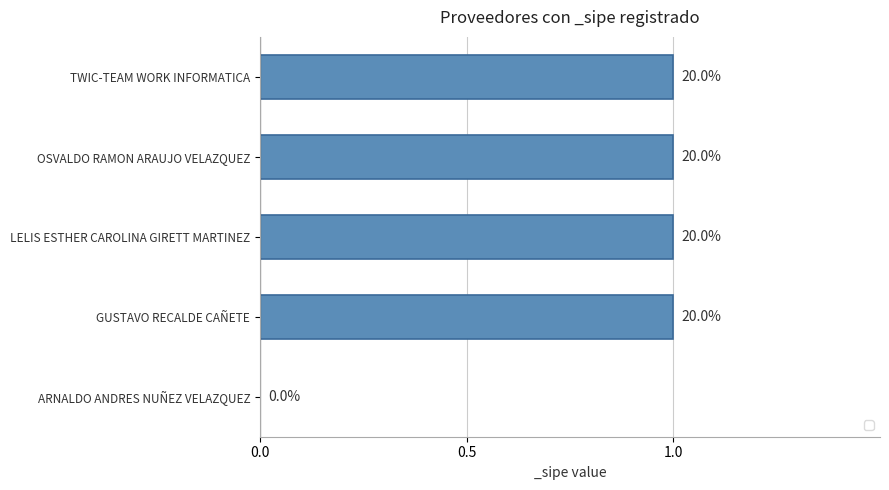

Are the bars horizontal?

Yes